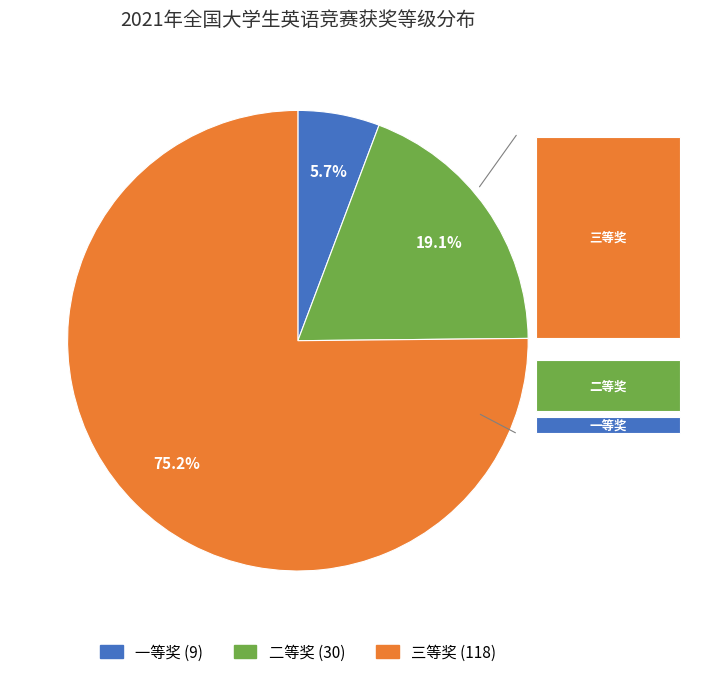

Which category has the biggest portion of the pie?

三等奖